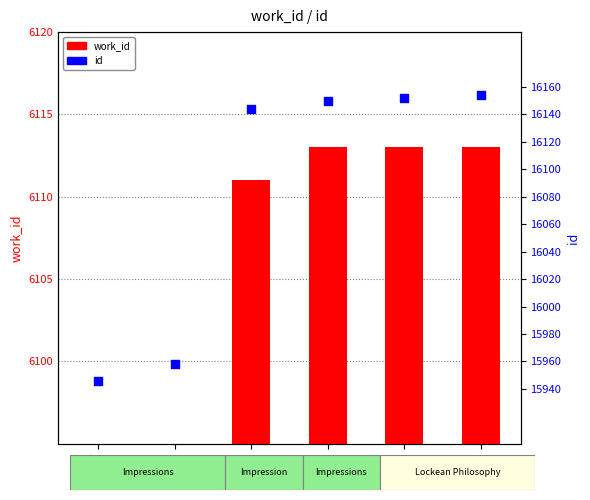

Which series has the largest total across all categories?

id